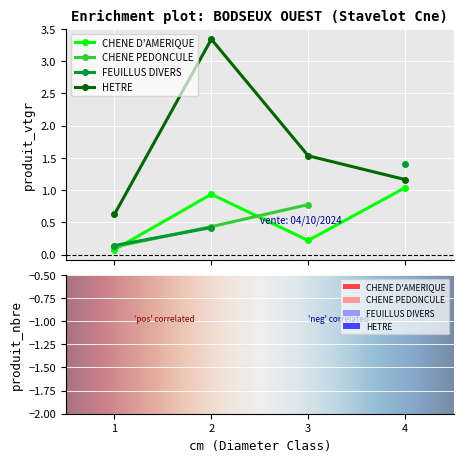

Which label corresponds to the smallest value in the chart?

1